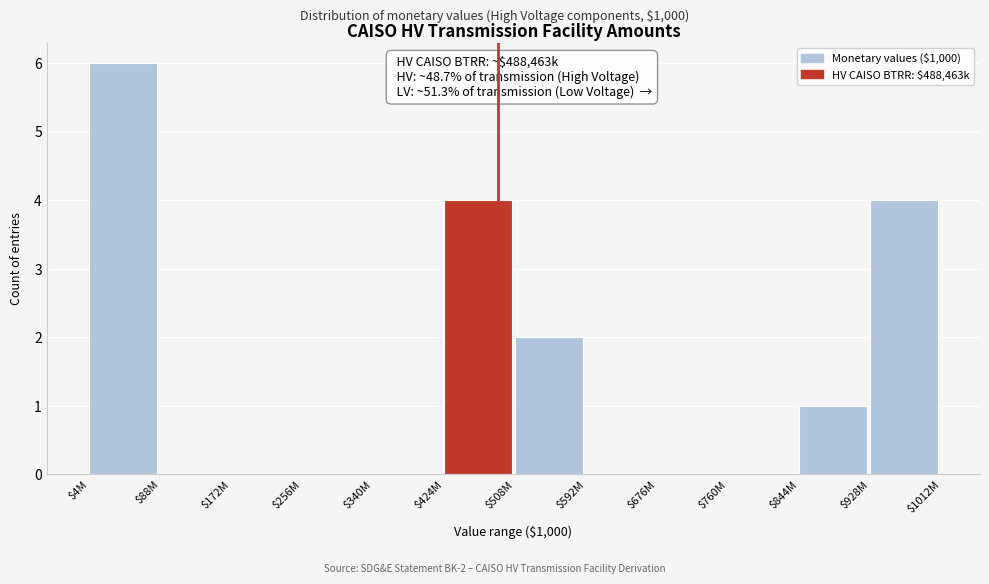

Which category has the highest value across all series?

$4M